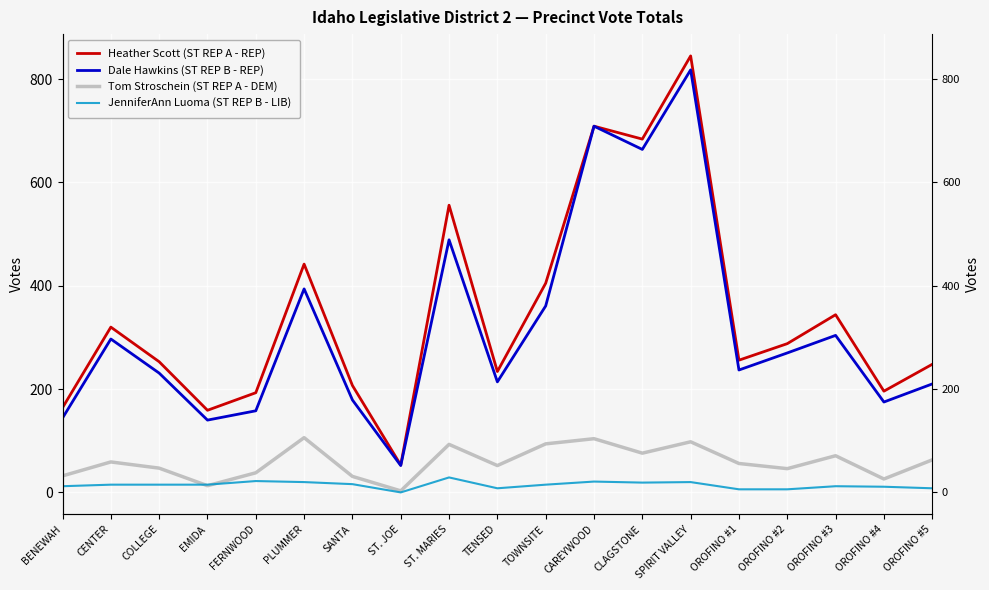

What is the lowest value of the Heather Scott (ST REP A - REP) series?

53